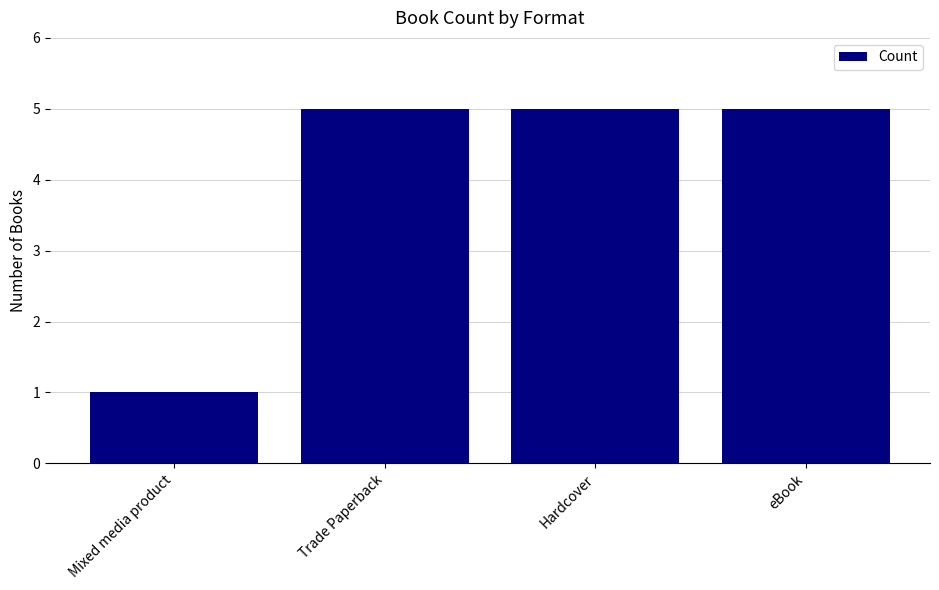

What is the average value?

4